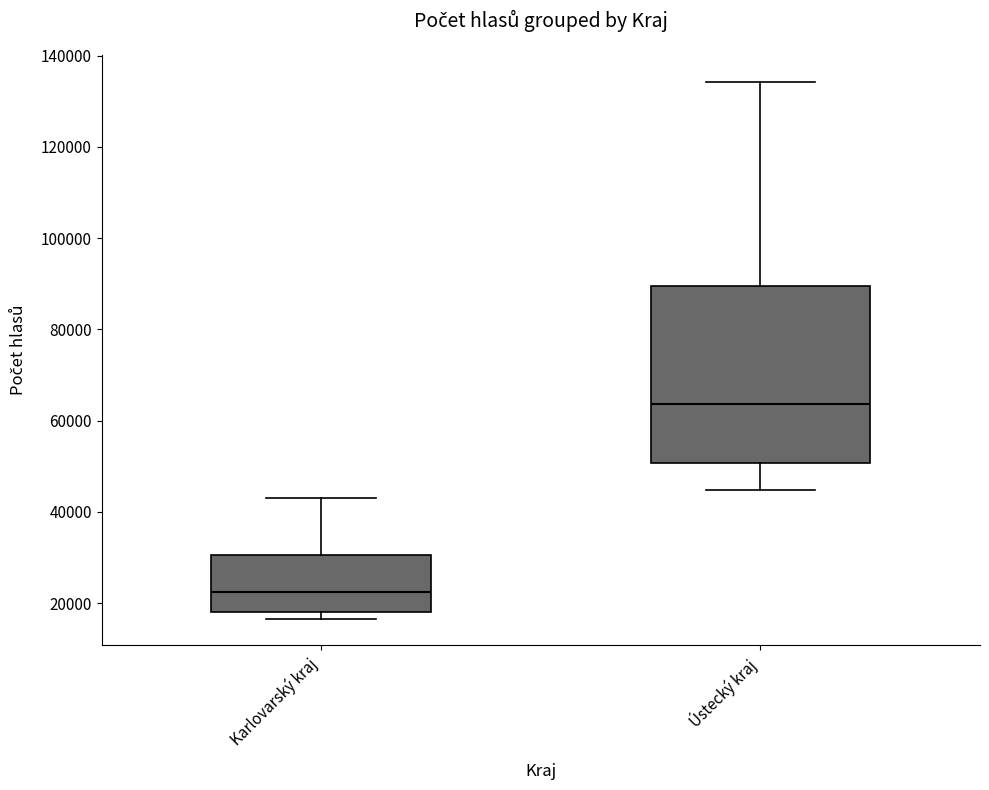

Comparing the boxes themselves (not the whiskers), which one is the tallest?

Ústecký kraj